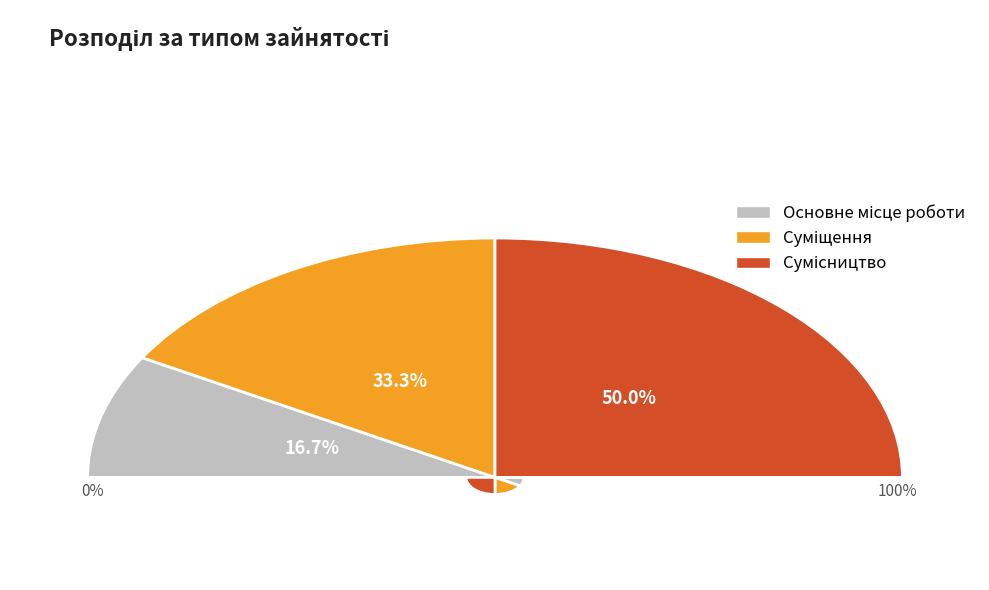

What percentage is the Суміщення slice, to the nearest percent?

33%